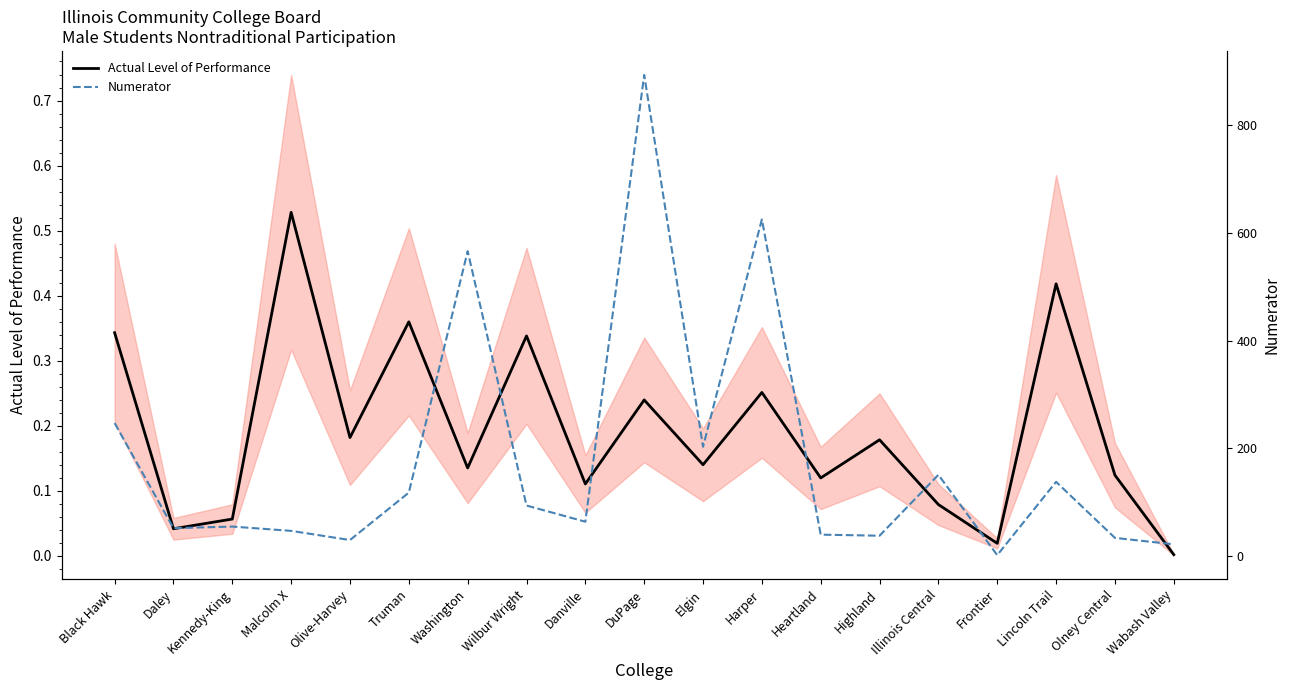

List the series in order of their peak value, highest first.

Numerator, Actual Level of Performance